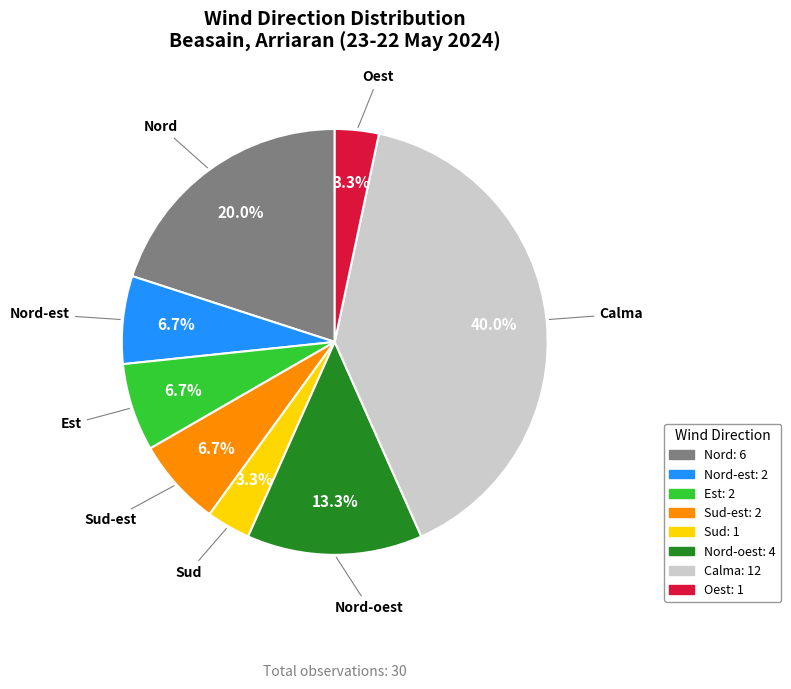

Between Sud and Nord, which is larger?

Nord